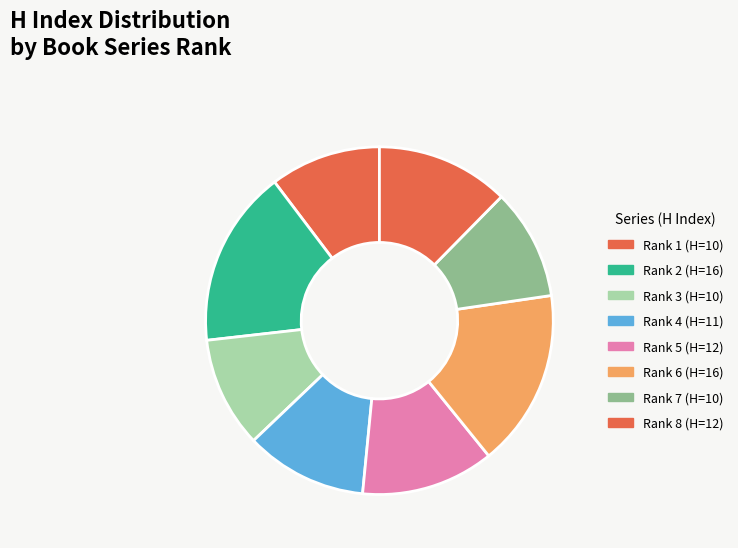

To the nearest percent, what is the average slice percentage?

12%